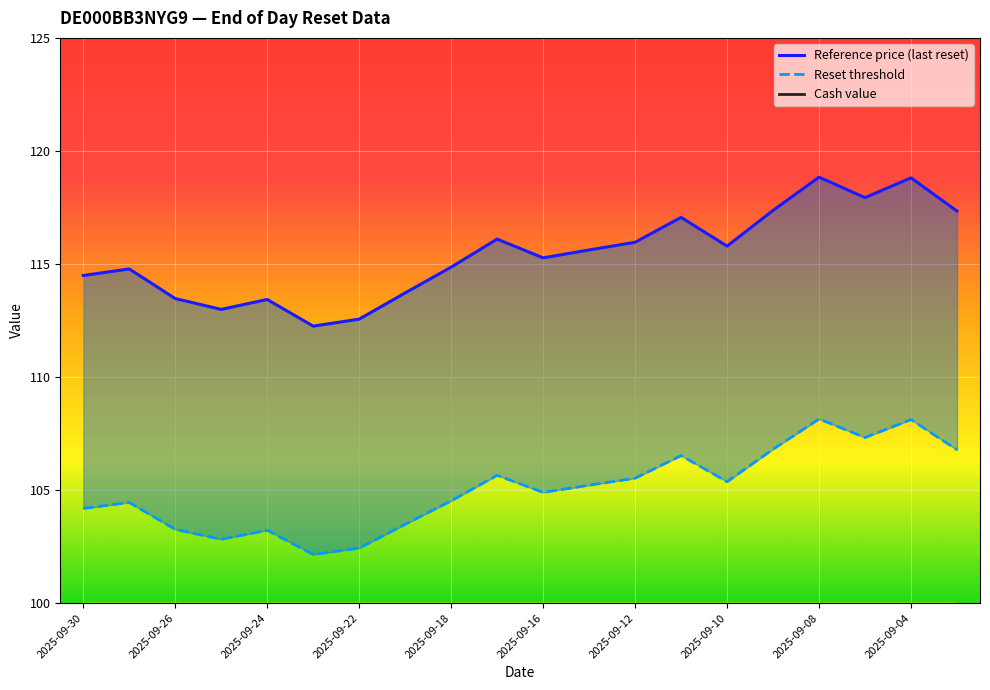

Which series has the widest spread of values?

Cash value